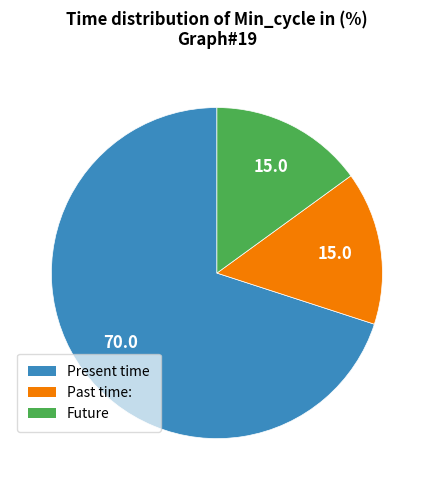

Is there any slice that represents more than half of the pie?

Yes